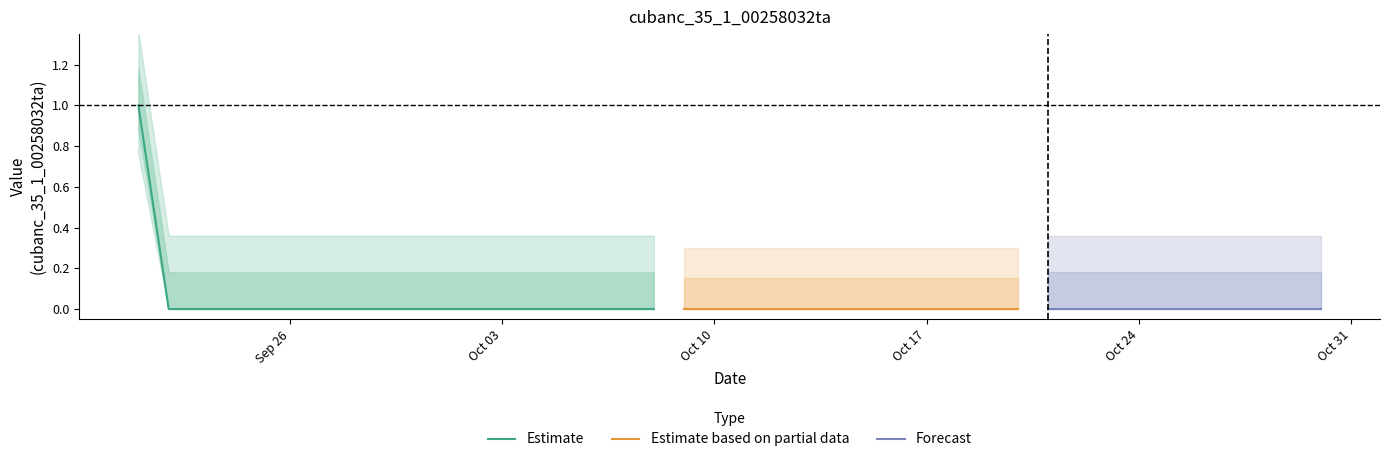

True or false: the data shows 0 at 3.

True